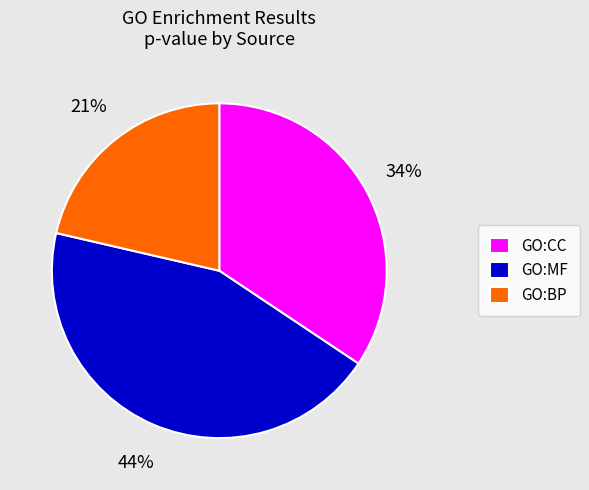

To the nearest percent, what is the combined percentage of GO:CC and GO:BP?

56%